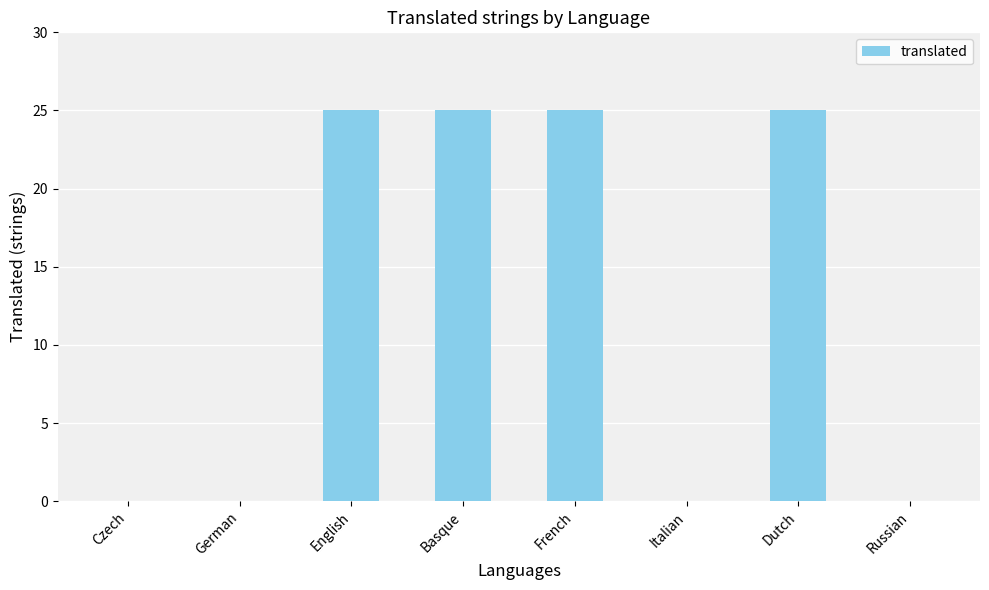

The value at Italian is 17. True or false?

False